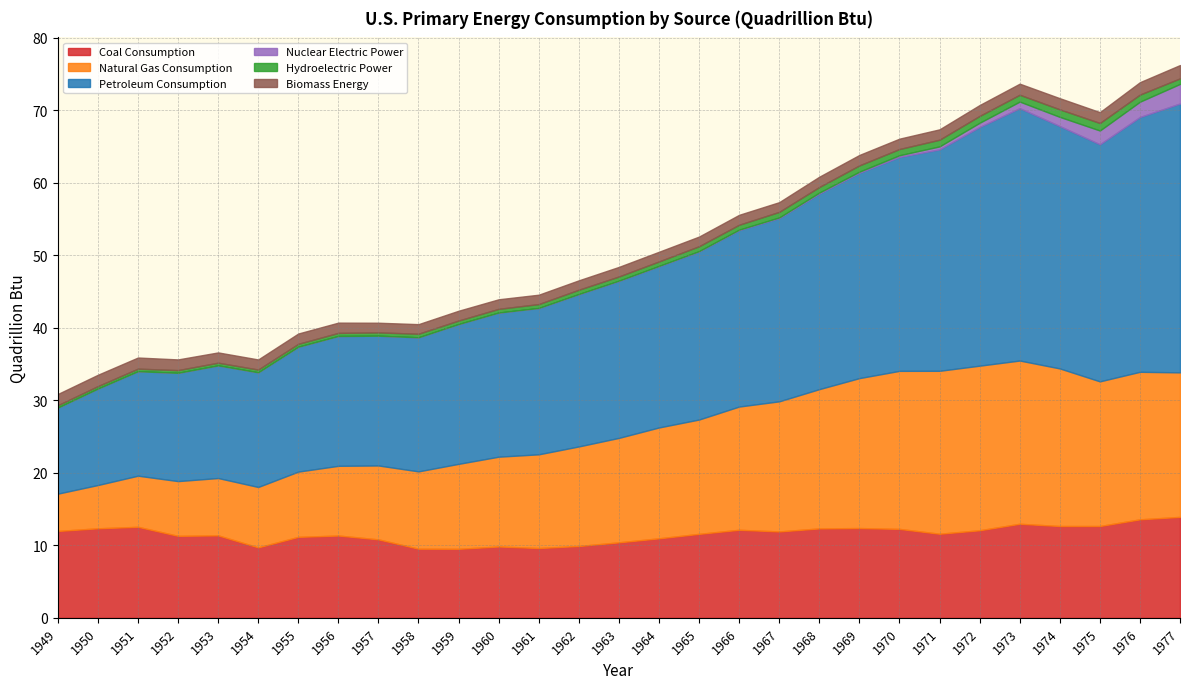

What is the difference between the highest and lowest values at 1959?

19.3